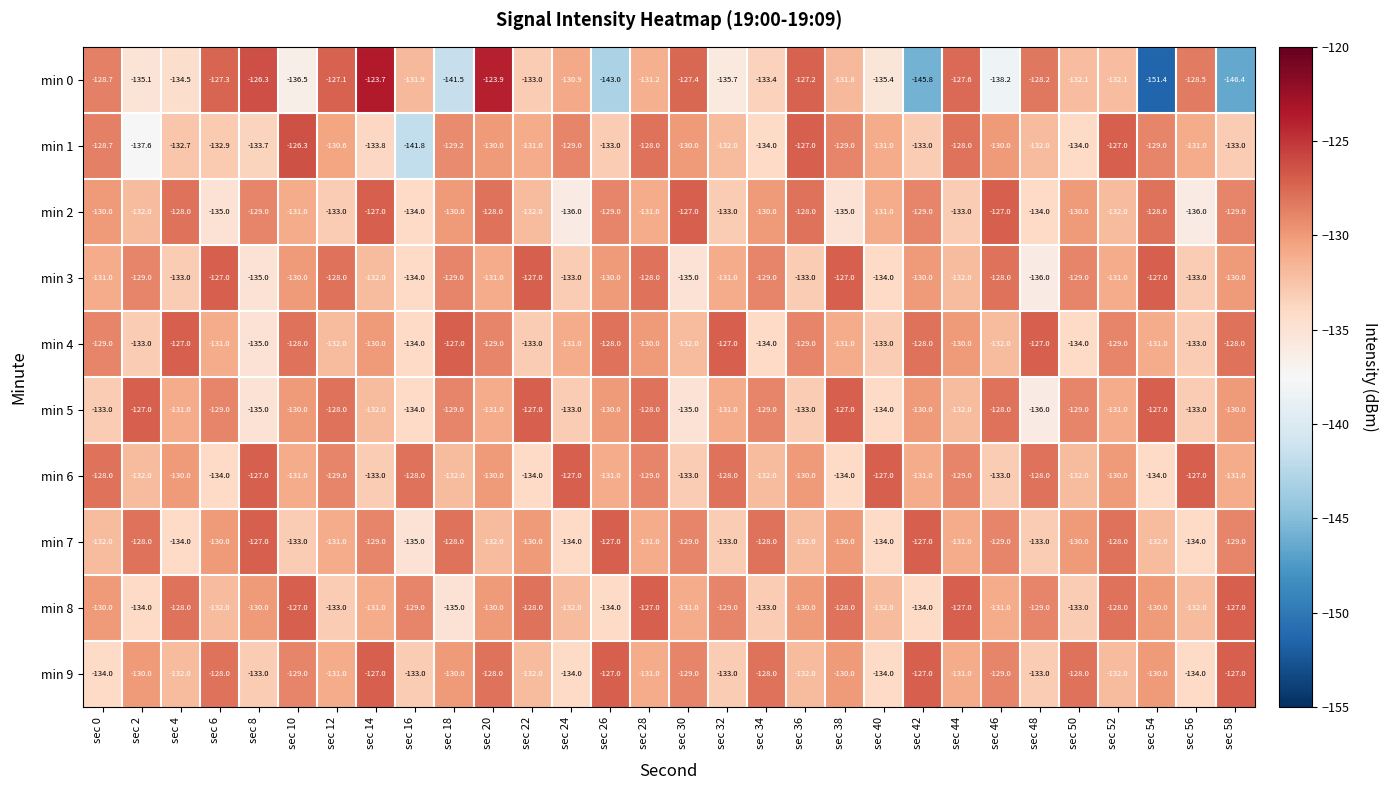

What is the sum of all min 1 values?

-3938.3